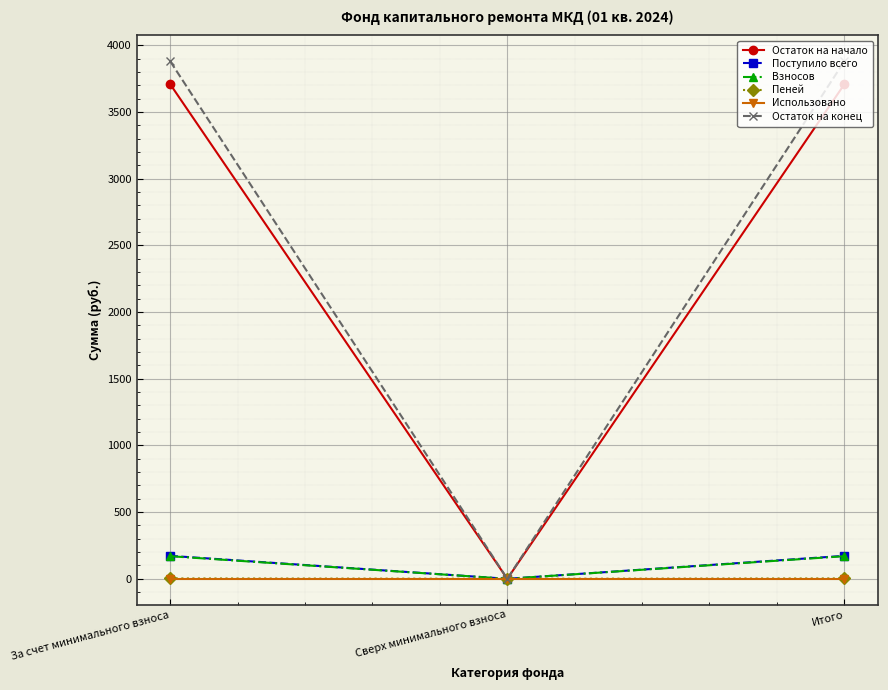

What is the greatest value displayed?

3880.7